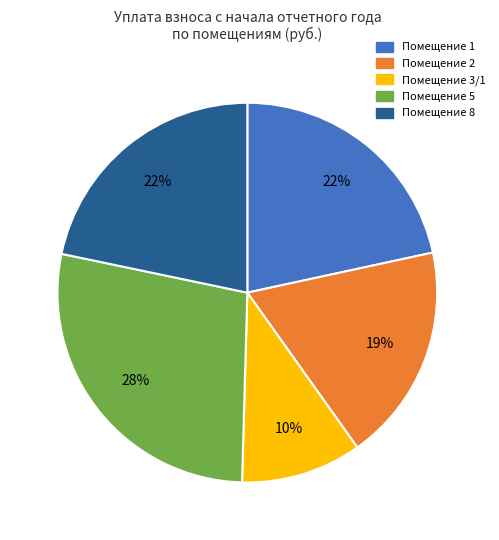

Is the sum of Помещение 2 and Помещение 3/1 greater than half?

No